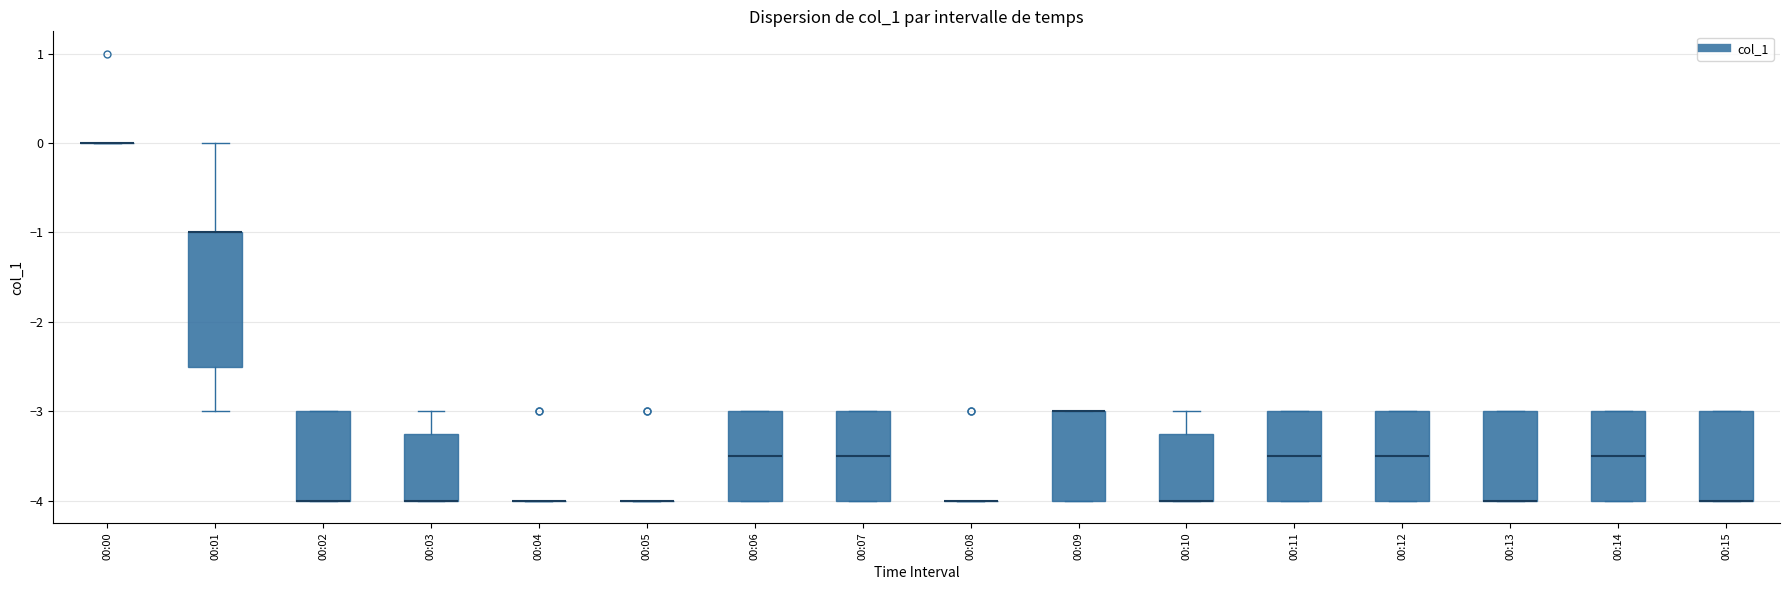

Comparing the boxes themselves (not the whiskers), which one is the tallest?

00:01